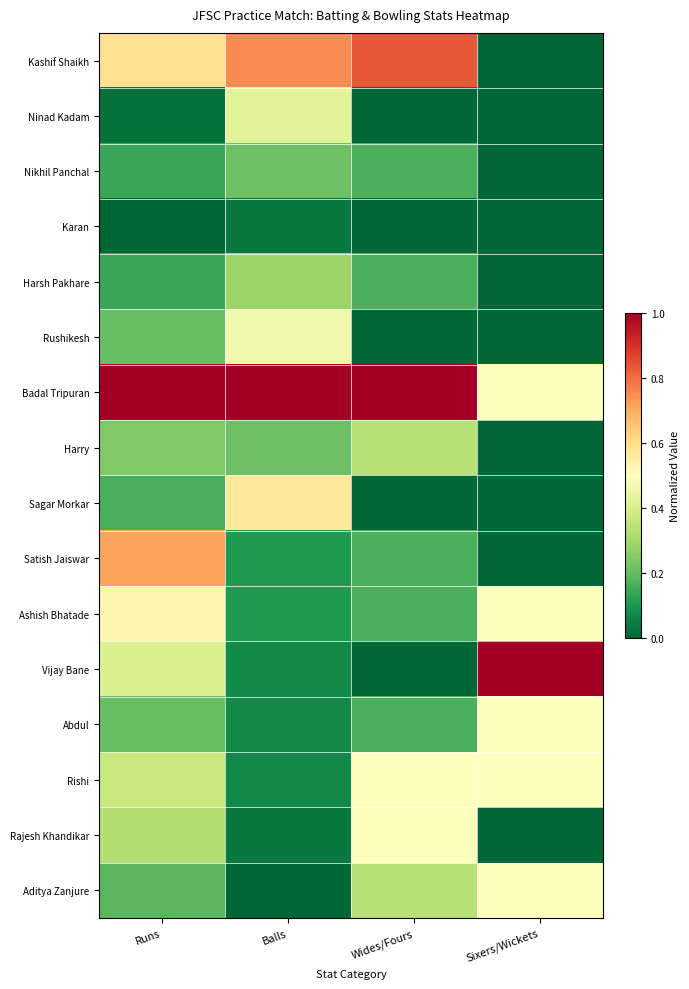

At which category is the sum across all series the highest?

Runs